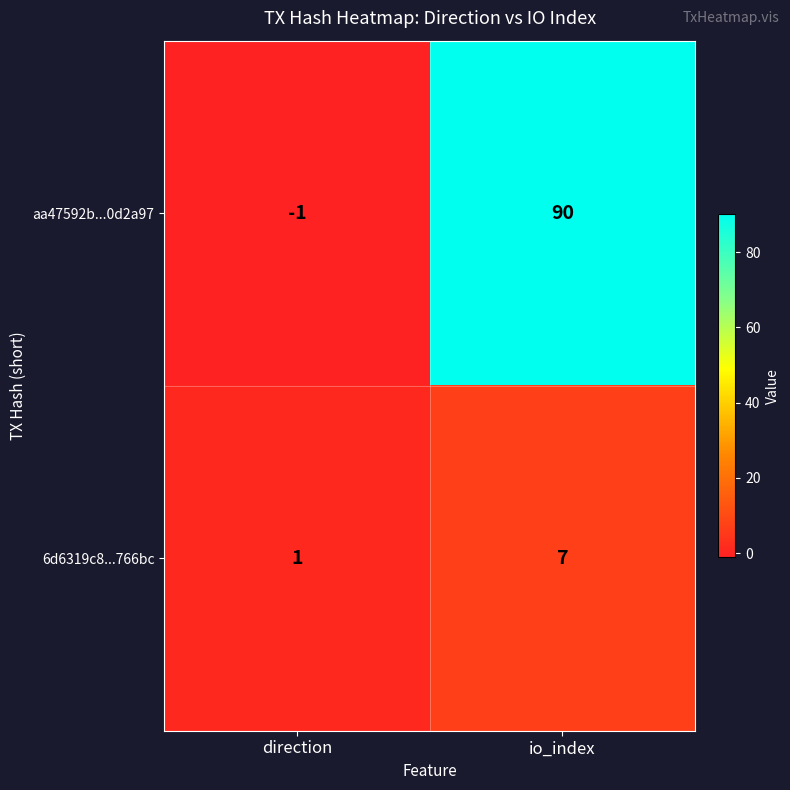

The value of aa47592b...0d2a97 at io_index is 90. True or false?

True